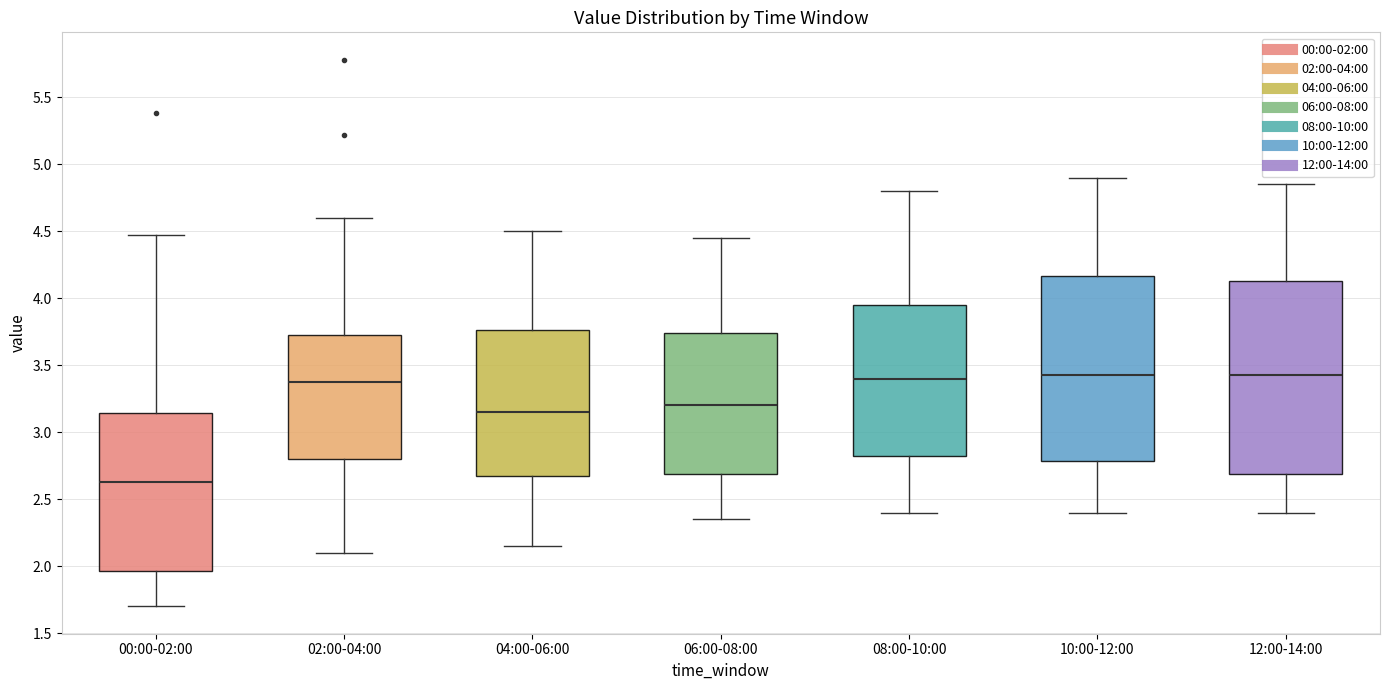

Reading left to right, transcribe this box plot: for each box, give where its median line is, the range the box spans, and where its two whiskers end, as read against the y-axis. The values are not printed on the chart, so give them approximately, as read against the axis.

00:00-02:00: median 2.65, box 1.95 to 3.15, whiskers 1.70 to 4.45
02:00-04:00: median 3.40, box 2.80 to 3.75, whiskers 2.10 to 4.60
04:00-06:00: median 3.15, box 2.70 to 3.75, whiskers 2.15 to 4.50
06:00-08:00: median 3.20, box 2.70 to 3.75, whiskers 2.35 to 4.45
08:00-10:00: median 3.40, box 2.85 to 3.95, whiskers 2.40 to 4.80
10:00-12:00: median 3.45, box 2.80 to 4.15, whiskers 2.40 to 4.90
12:00-14:00: median 3.45, box 2.70 to 4.15, whiskers 2.40 to 4.85